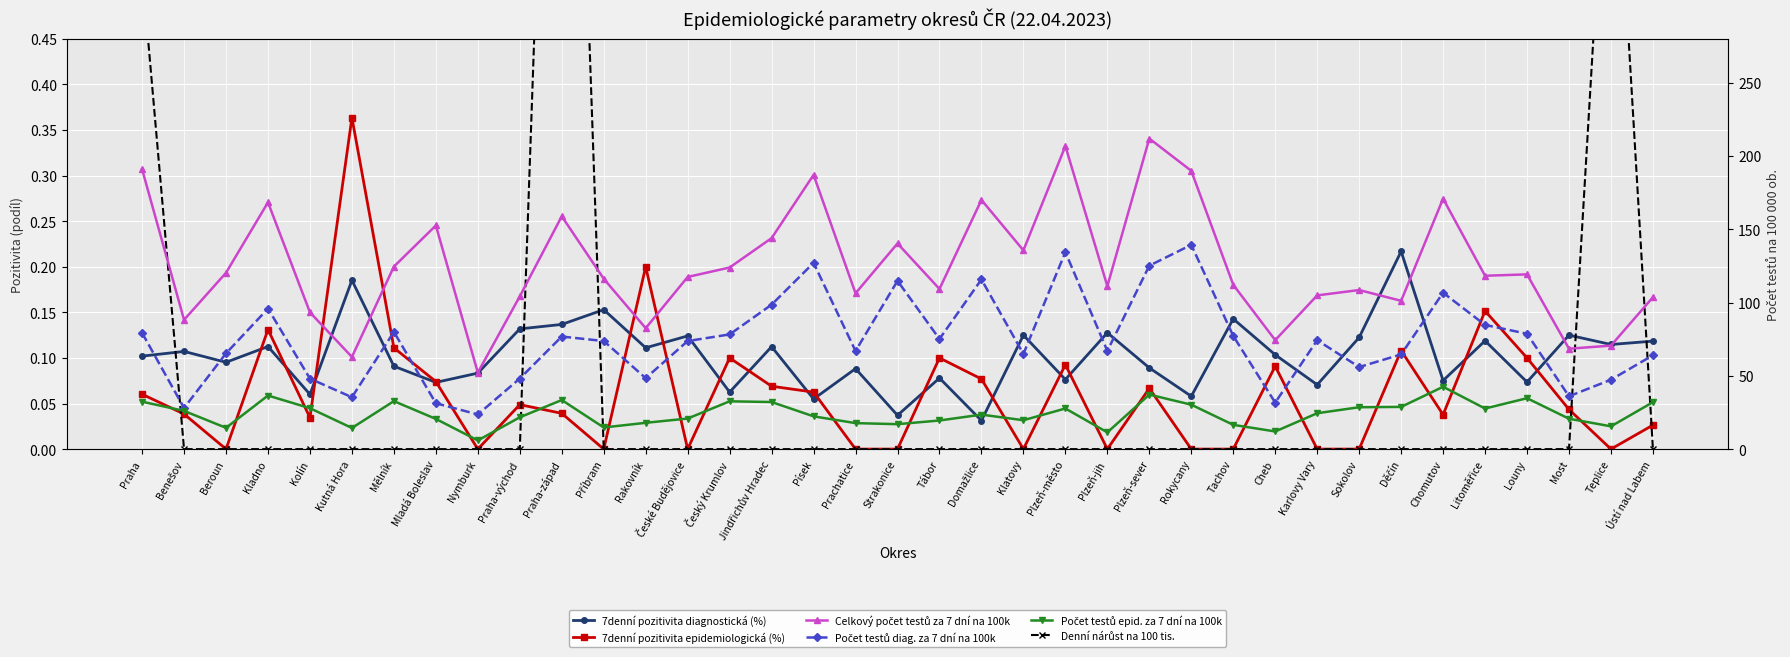

Which category has the lowest value in the Denní nárůst na 100 tis. series?

Benešov